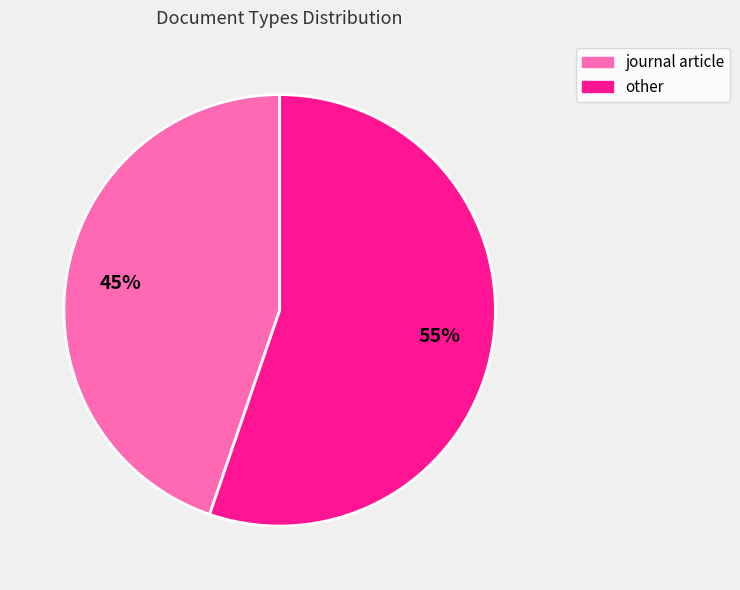

What percentage is the other slice, to the nearest percent?

55%